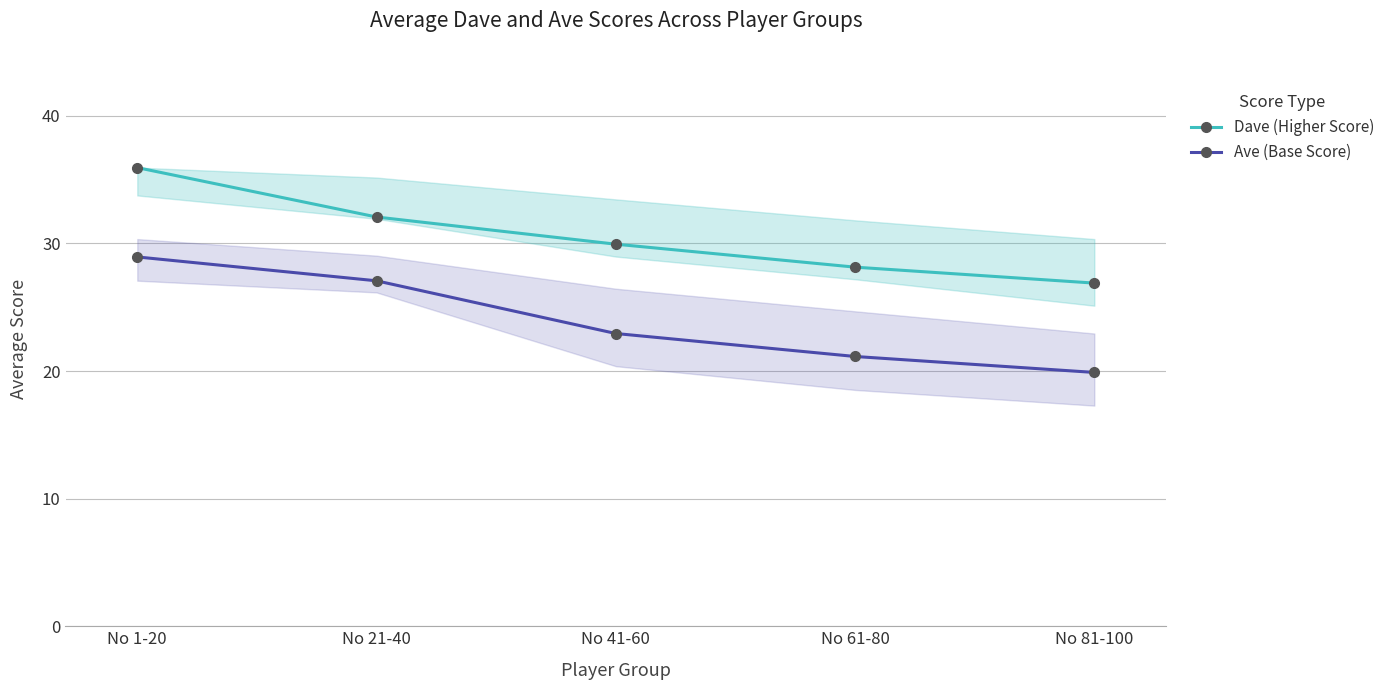

At No 21-40, list the series in order from largest to smallest.

Dave (Higher Score), Ave (Base Score)